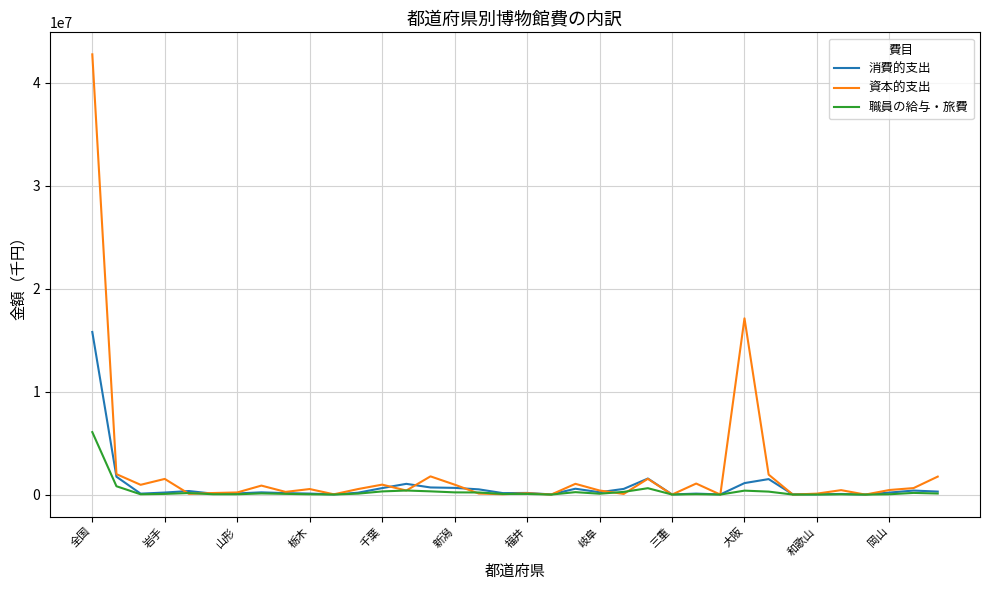

Which series has the widest spread of values?

資本的支出